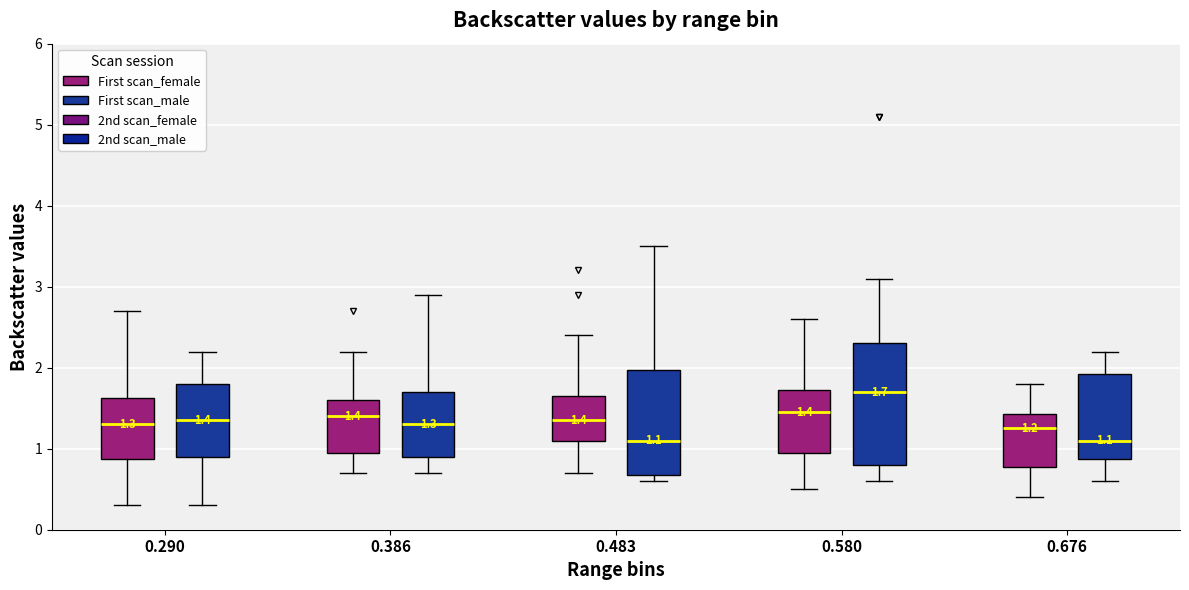

Which box's median line is the highest?

0.580 (First scan_male)